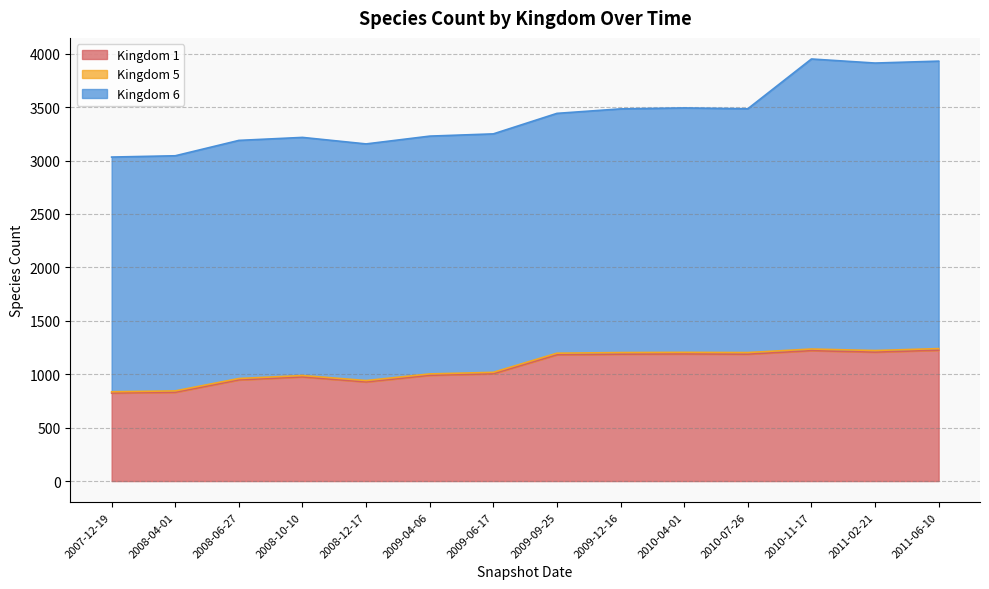

List the series in order of their peak value, lowest first.

Kingdom 5, Kingdom 1, Kingdom 6